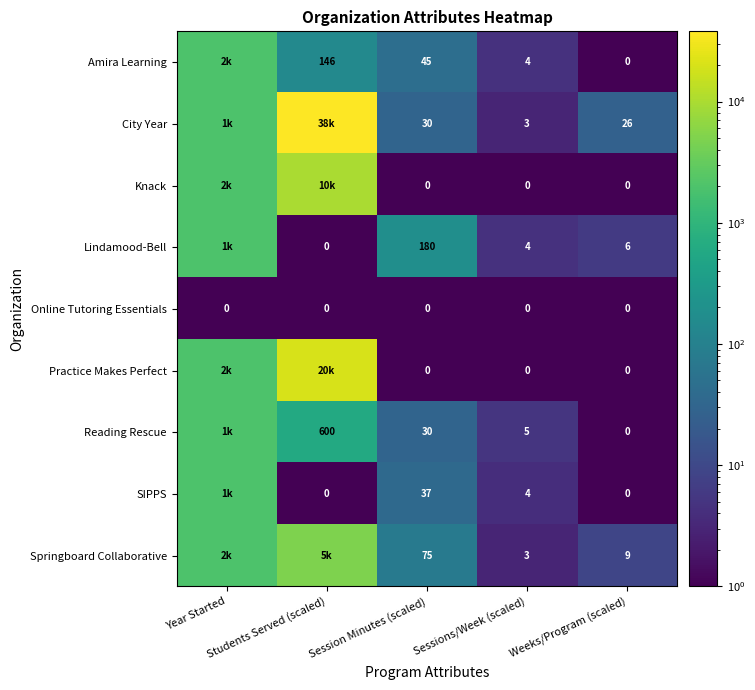

What is the difference between the highest and lowest values at Students Served (scaled)?

37999.5